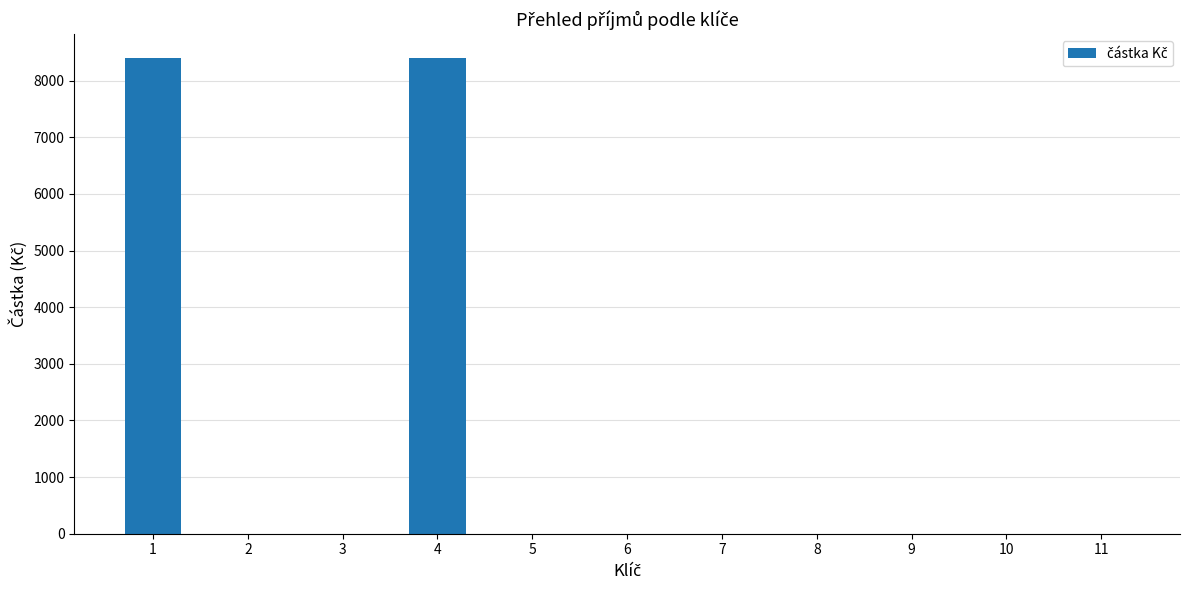

Is it true that the value at 10 is 5356?

False